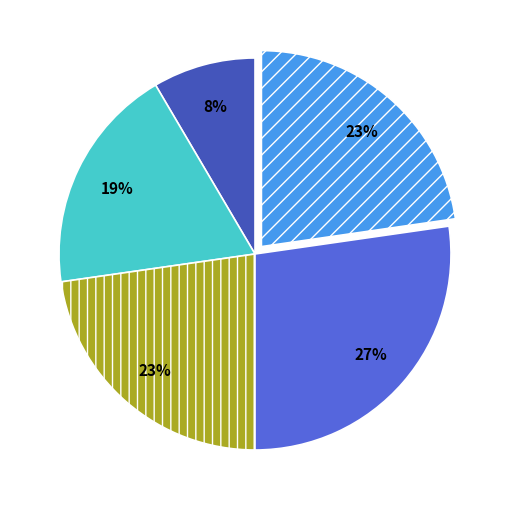

To the nearest percent, what is the average slice percentage?

20%